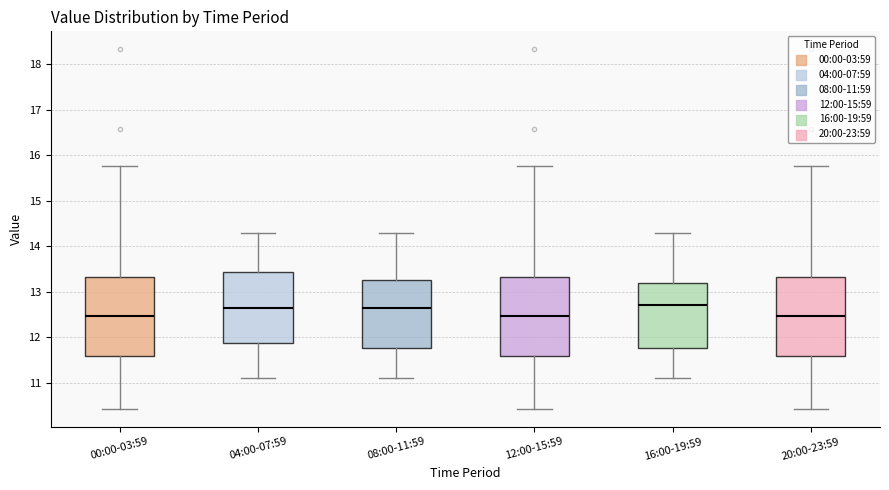

Reading left to right, read every box against the y-axis: the position of its median line, the range the box covers, and the ends of its whiskers. The values are not printed on the chart, so give them approximately, as read against the axis.

00:00-03:59: median 12.5, box 11.6 to 13.3, whiskers 10.4 to 15.8
04:00-07:59: median 12.7, box 11.9 to 13.4, whiskers 11.1 to 14.3
08:00-11:59: median 12.7, box 11.8 to 13.3, whiskers 11.1 to 14.3
12:00-15:59: median 12.5, box 11.6 to 13.3, whiskers 10.4 to 15.8
16:00-19:59: median 12.7, box 11.8 to 13.2, whiskers 11.1 to 14.3
20:00-23:59: median 12.5, box 11.6 to 13.3, whiskers 10.4 to 15.8